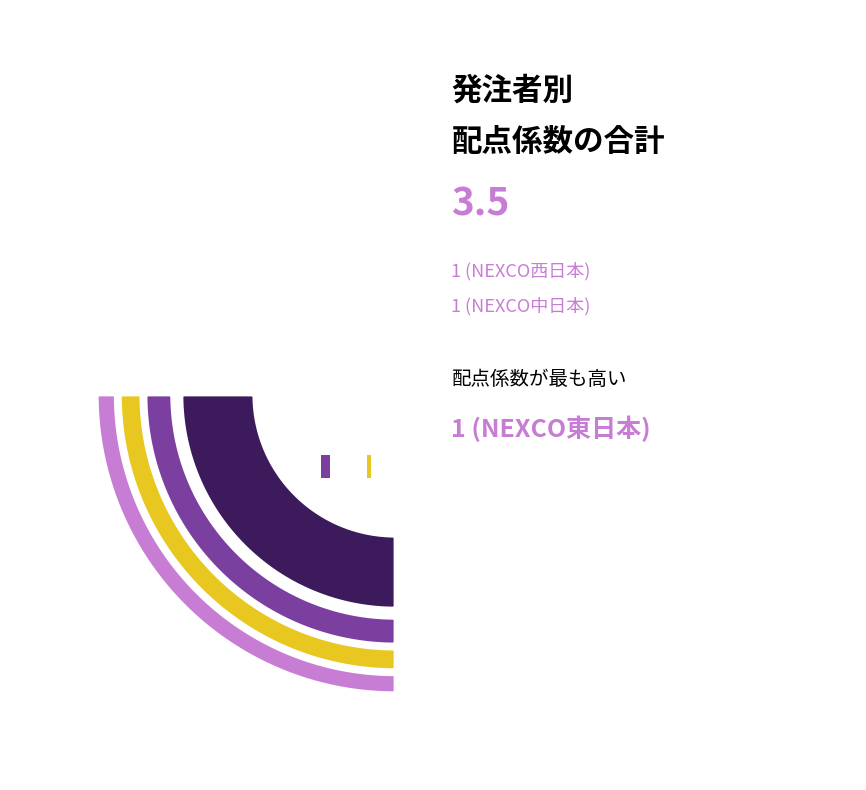

Count the number of slices in the pie.

5